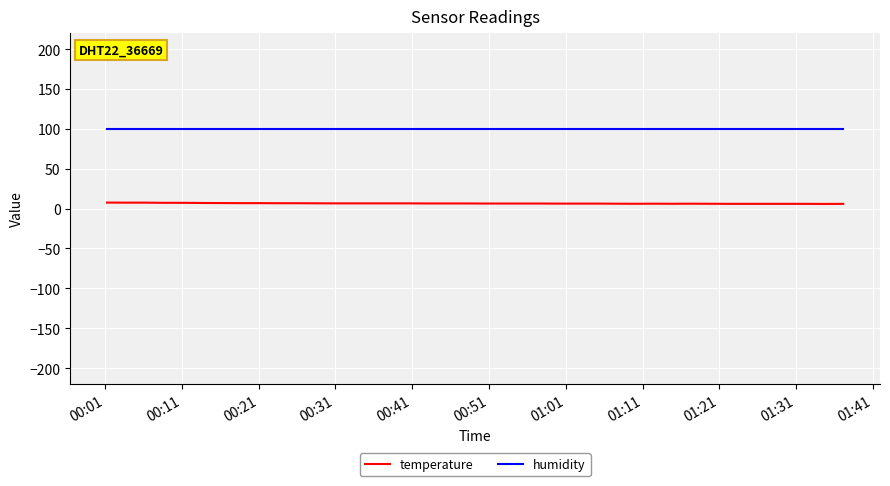

List the series in order of their peak value, highest first.

humidity, temperature